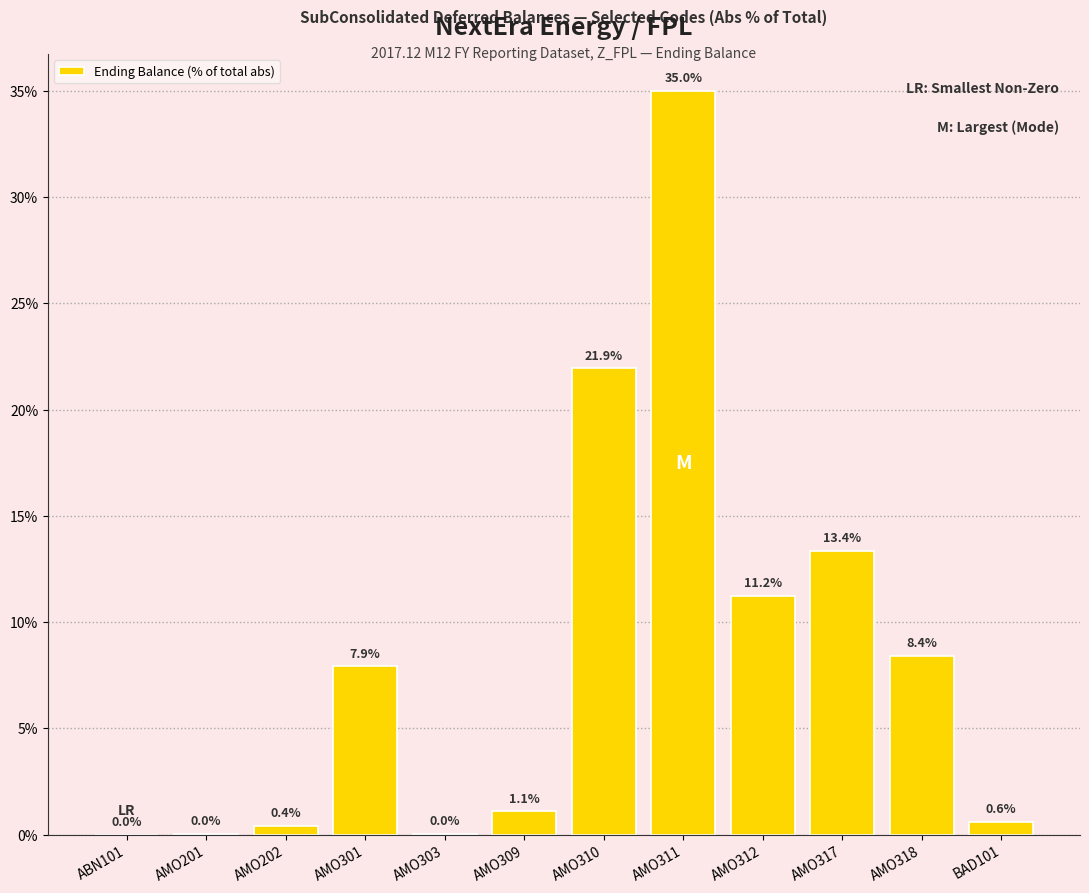

What is the sum of the values at AMO310 and BAD101?

22.5